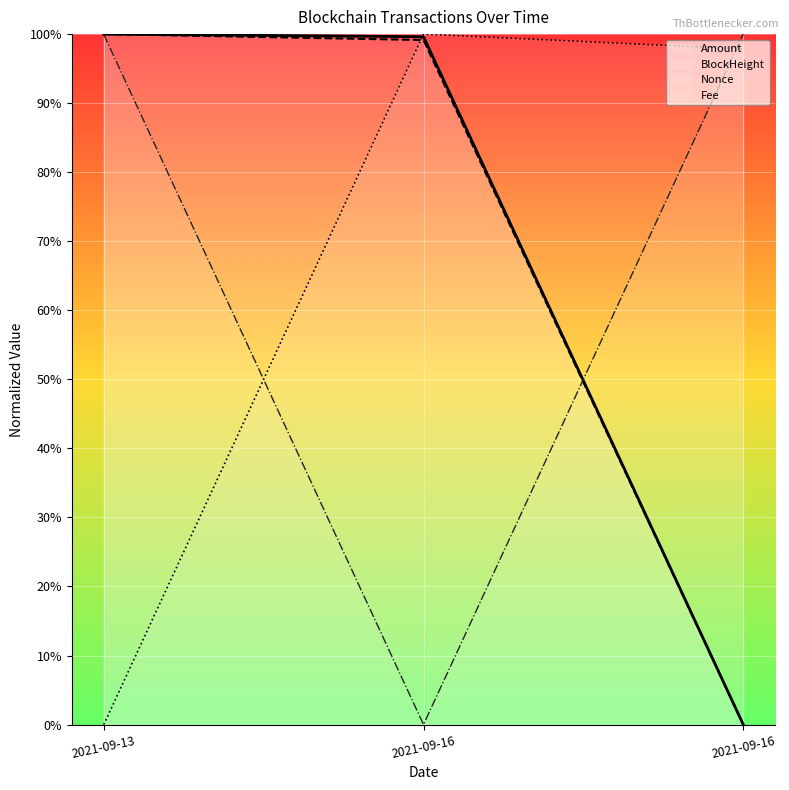

What is the average value of the Fee series?

0.7